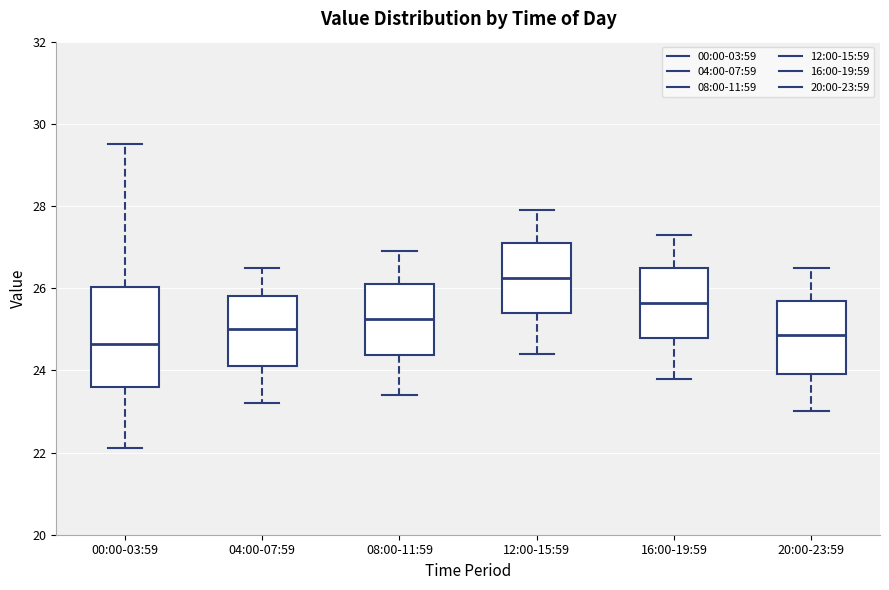

Which box has the highest median line?

12:00-15:59